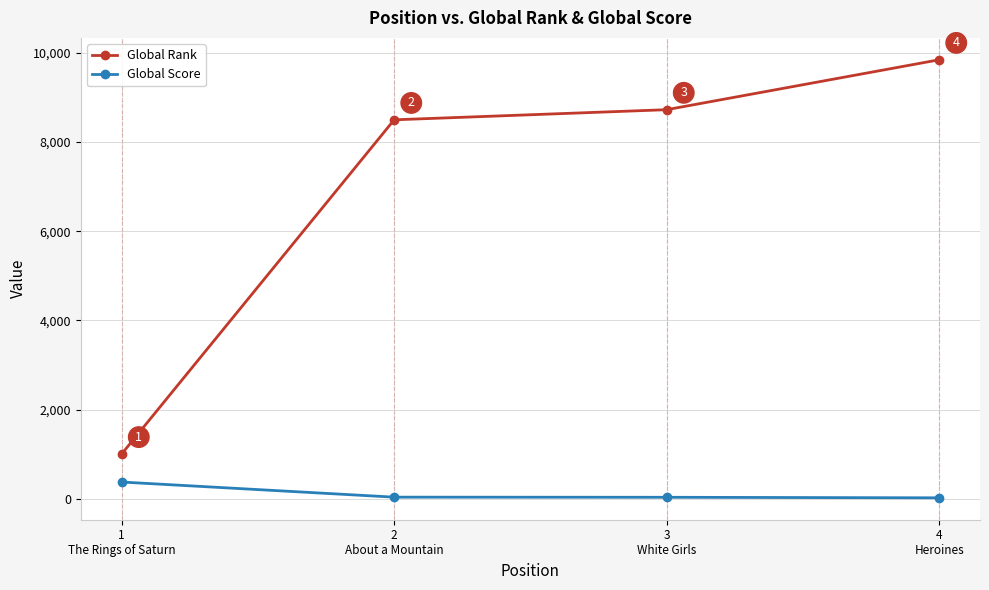

Which series has the widest spread of values?

Global Rank